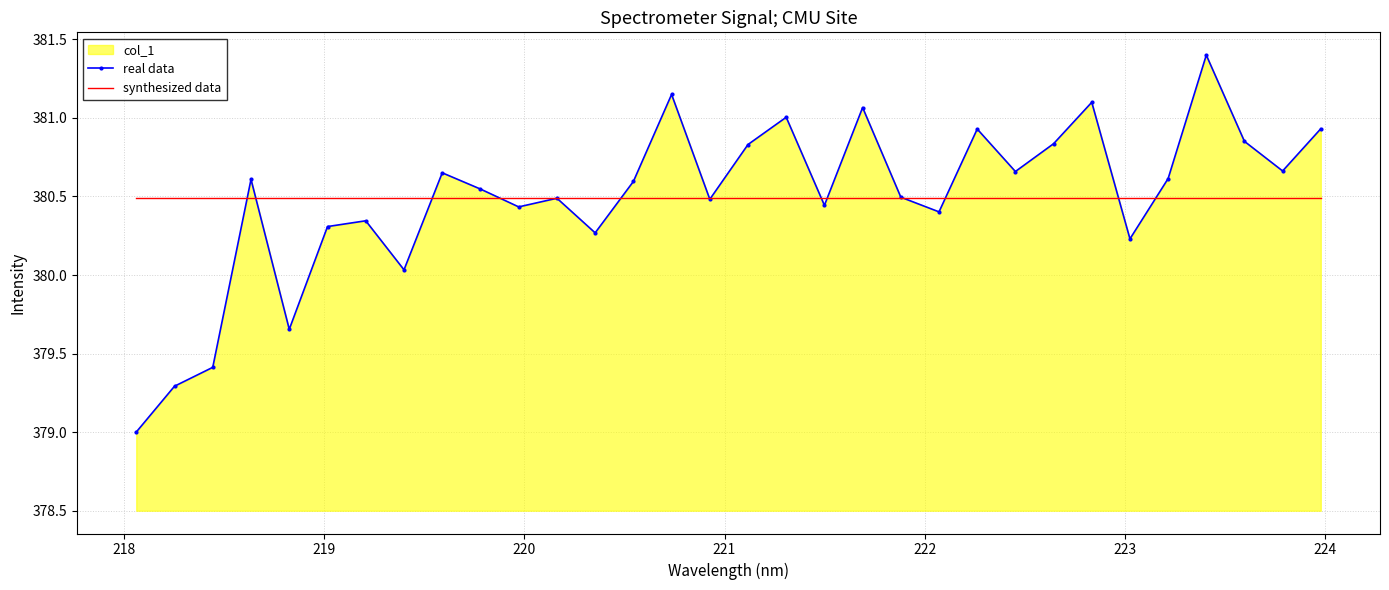

Which series has the largest range (max minus min)?

real data